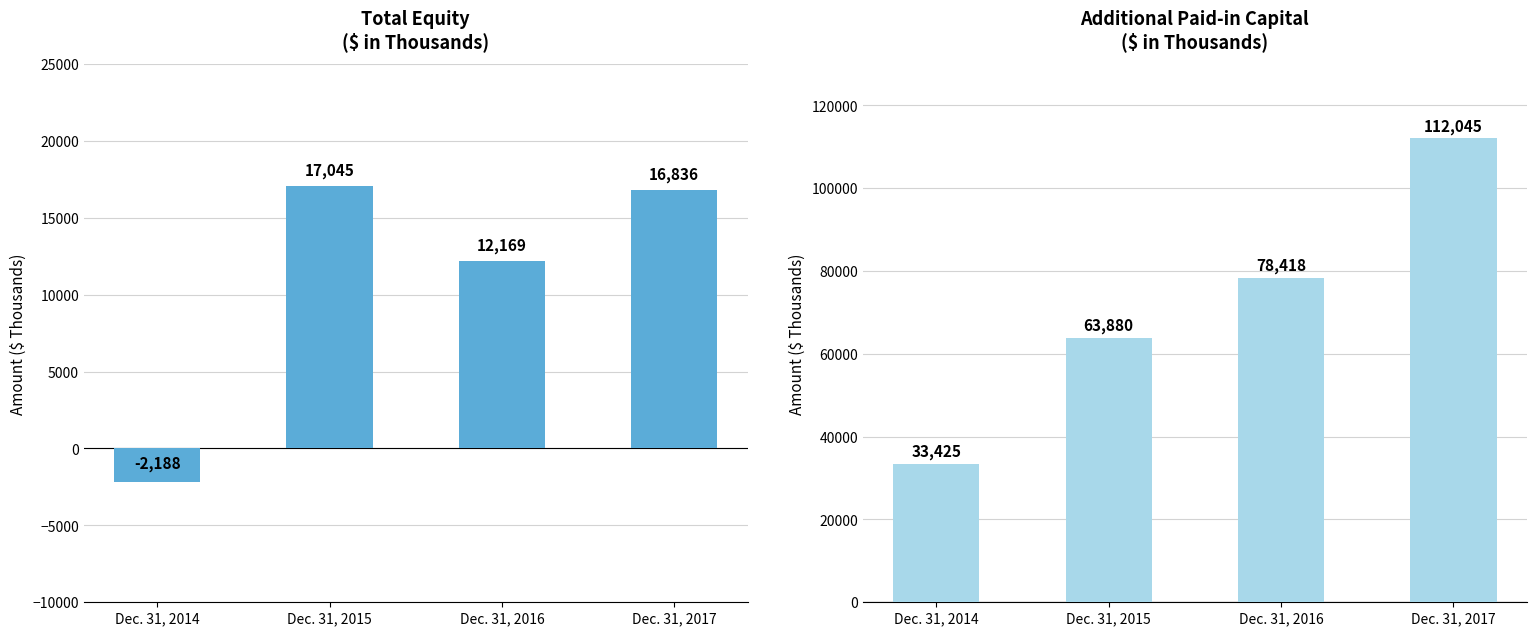

What is the difference between the highest and lowest values at Dec. 31, 2017?

95209